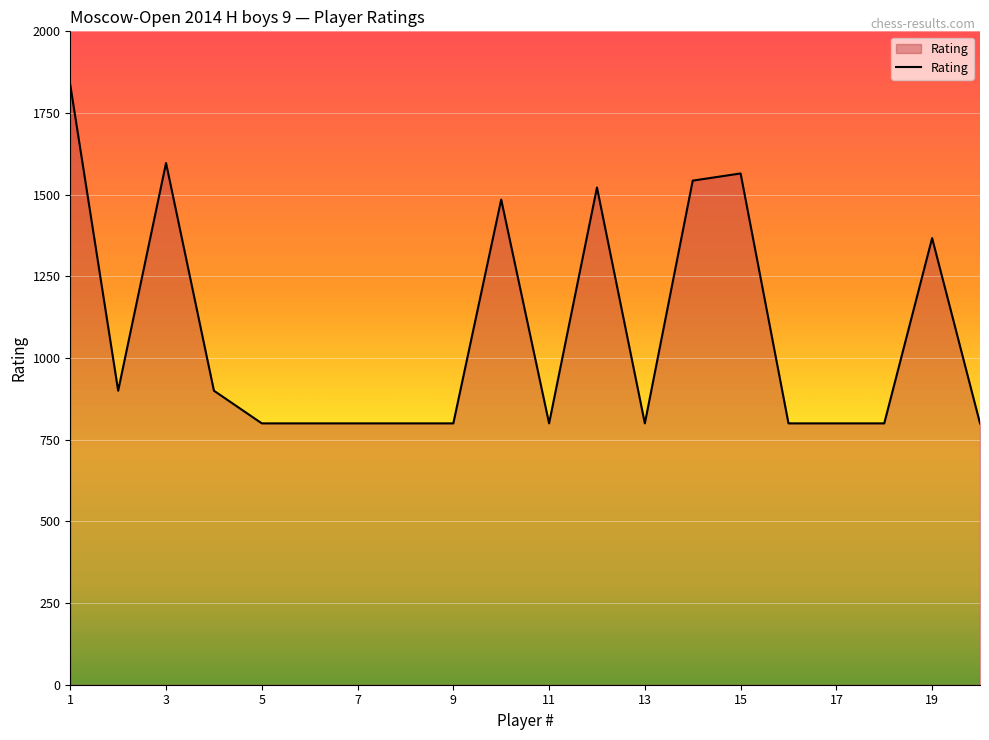

What is the maximum value shown in the chart?

1836